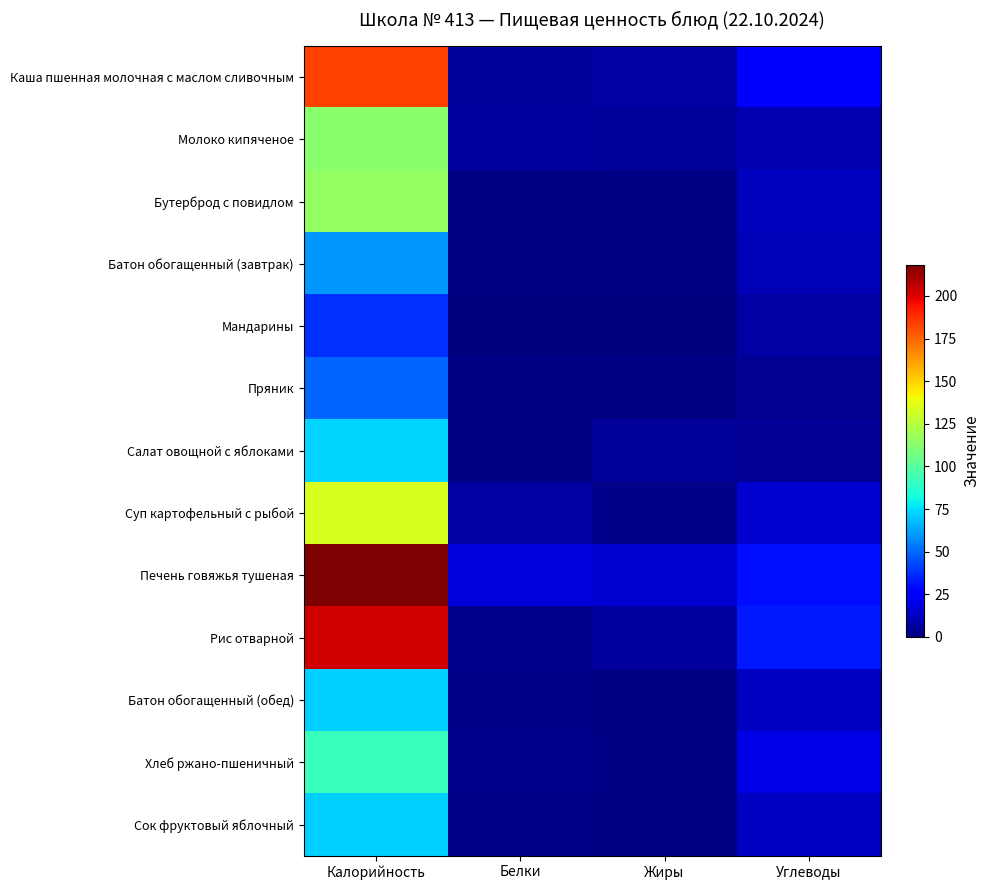

Which category has the highest value across all series?

Калорийность